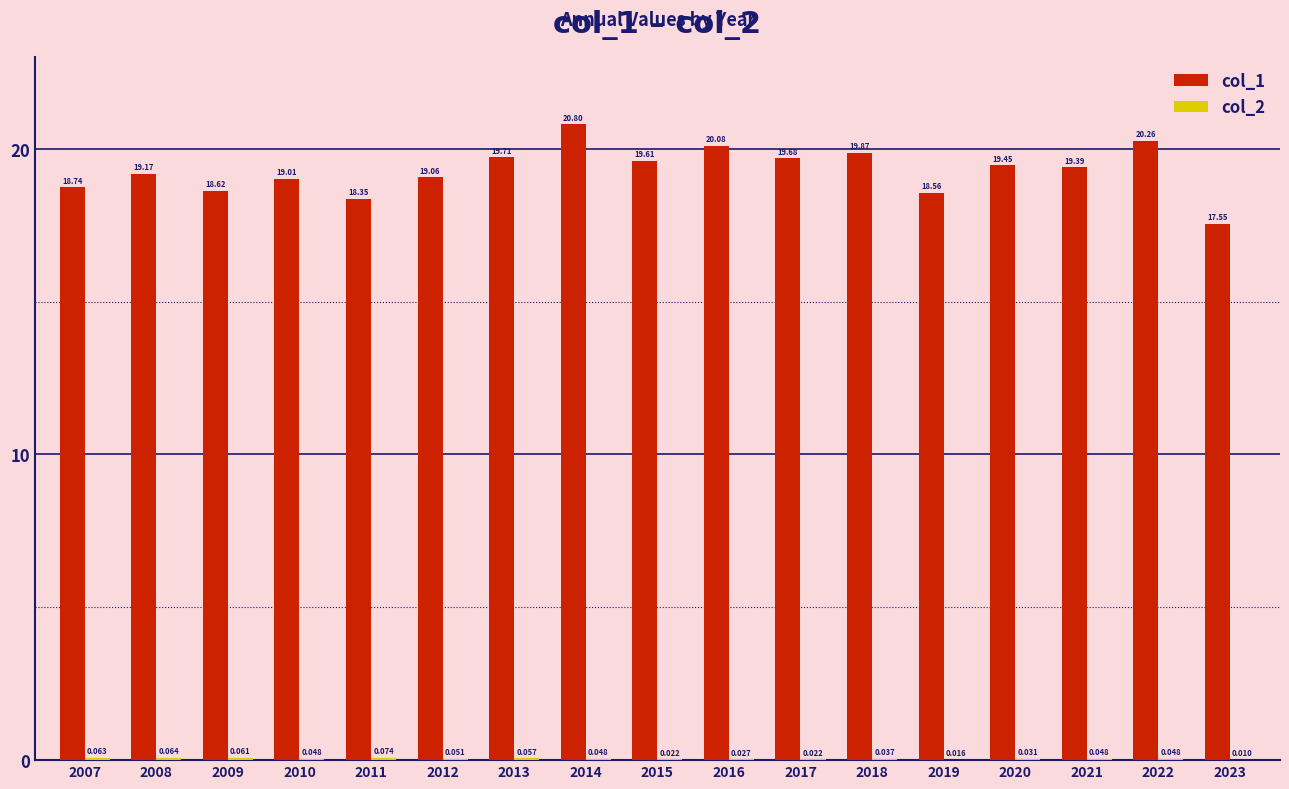

How many distinct data groups are displayed?

2